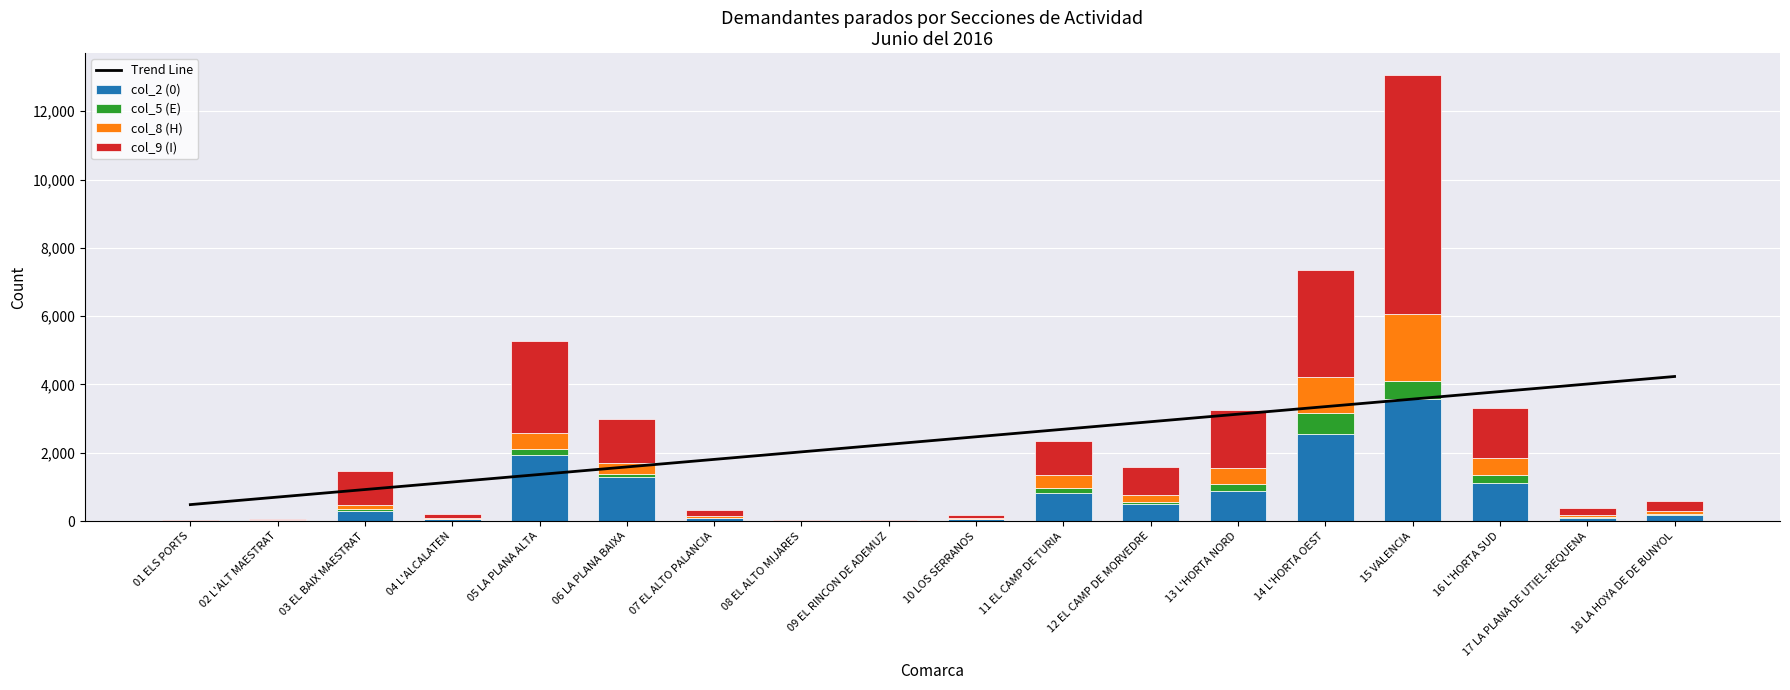

What value does the Trend Line series have at 09 EL RINCON DE ADEMUZ?

2246.9